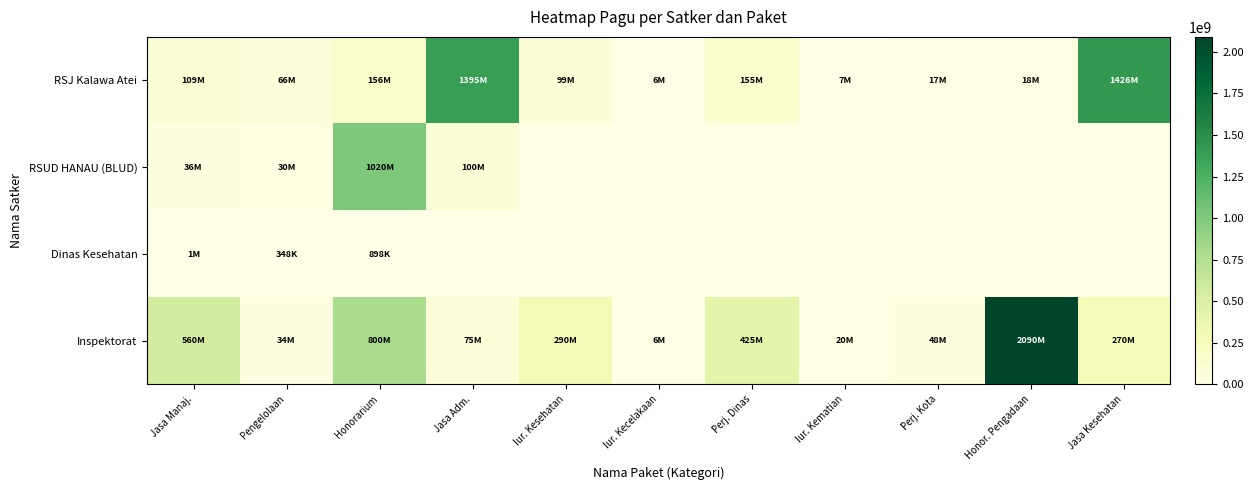

What is the total value across all series at Perj. Dinas?

579704000